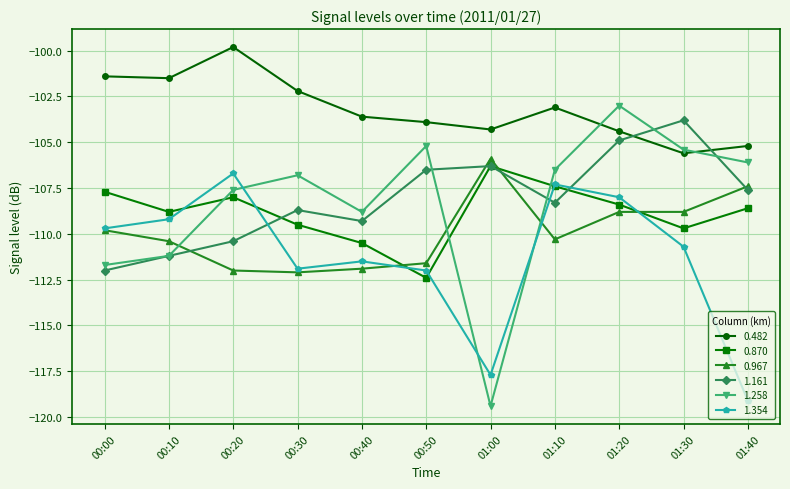

Which series has the largest total across all categories?

0.482